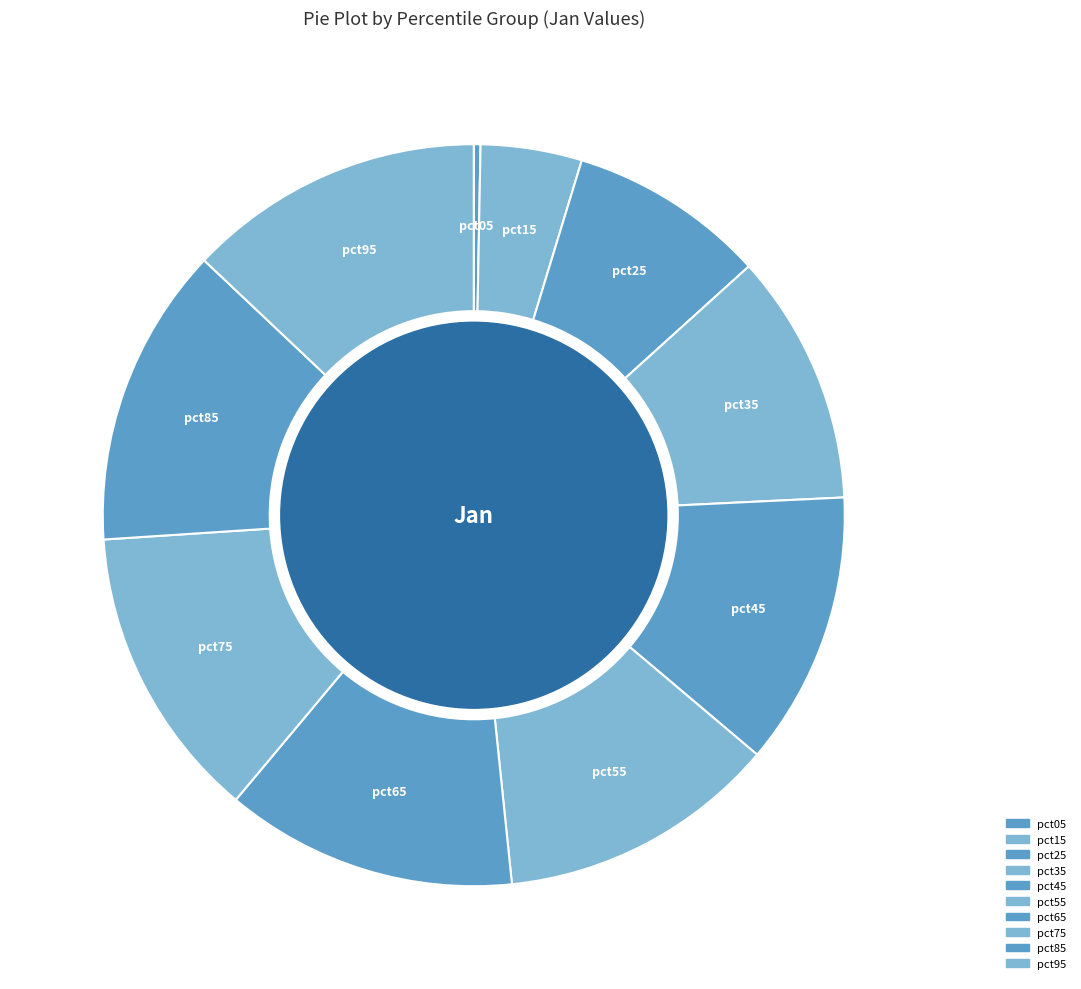

Count the number of slices in the pie.

10